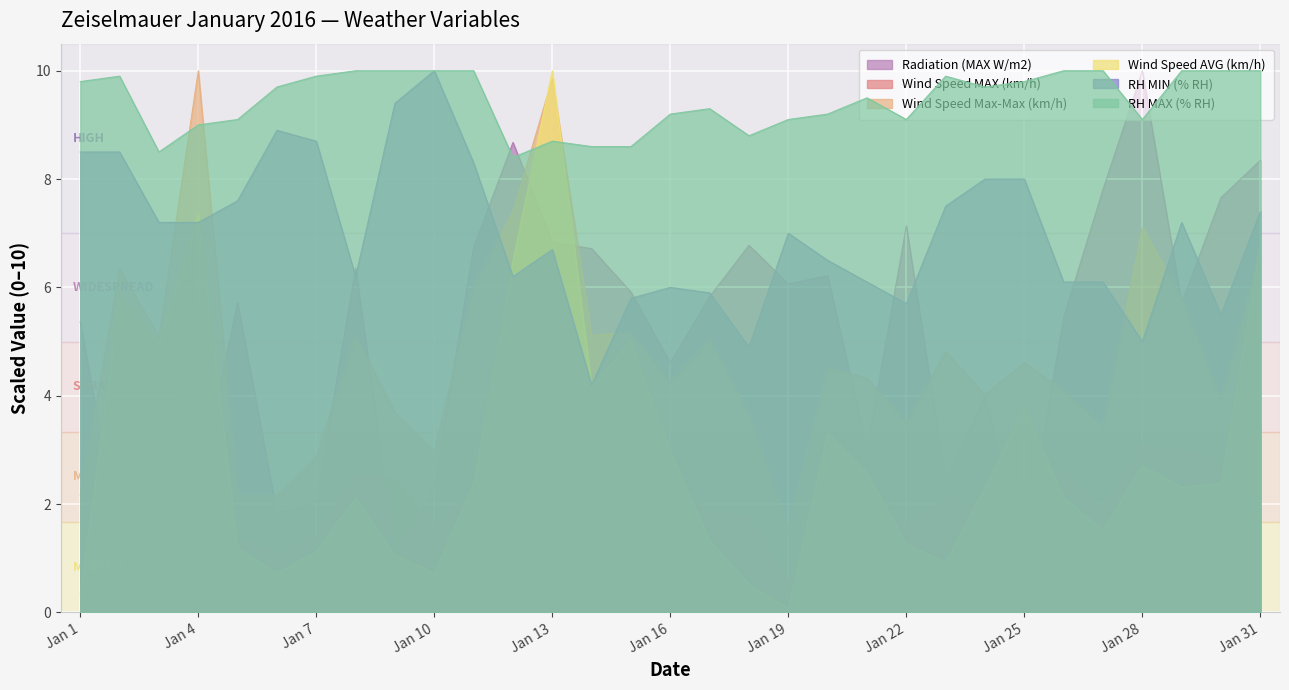

At which label does Radiation (MAX W/m2) first exceed 5?

Jan 1